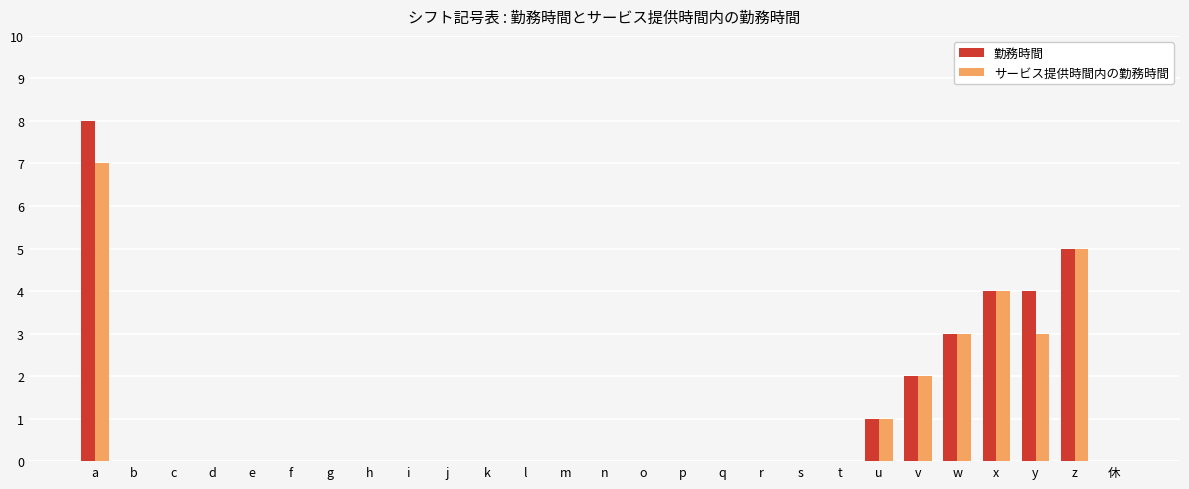

What is the maximum value for 勤務時間?

8